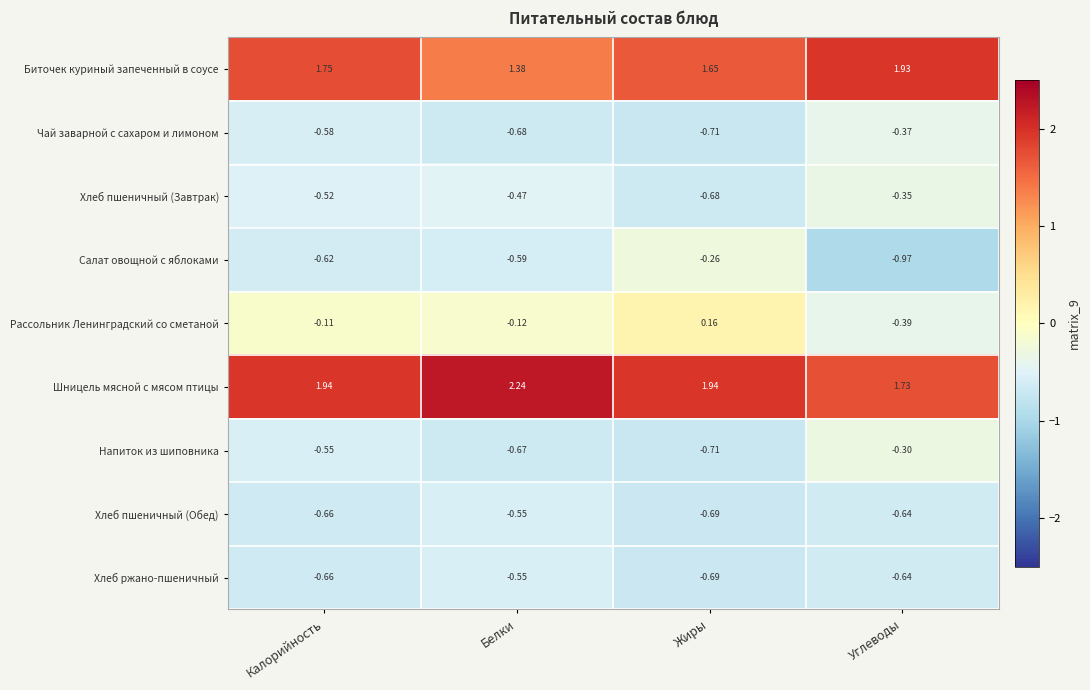

Which series has the largest range (max minus min)?

Салат овощной с яблоками